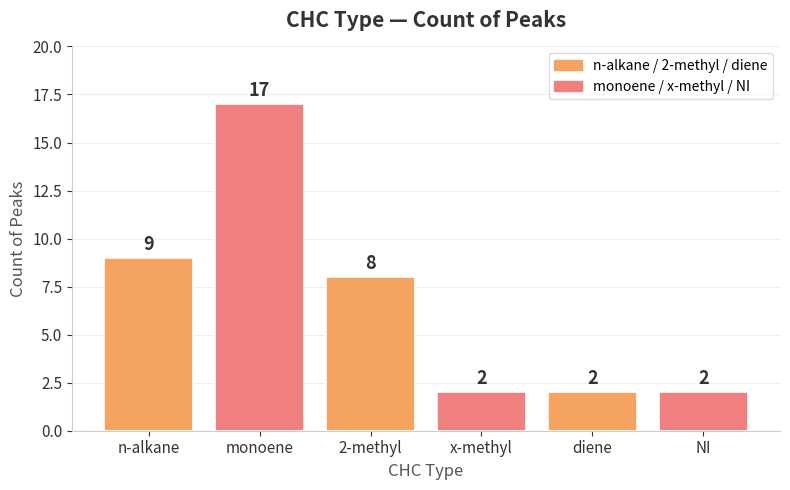

The chart shows a value of 2 at x-methyl. True or false?

True